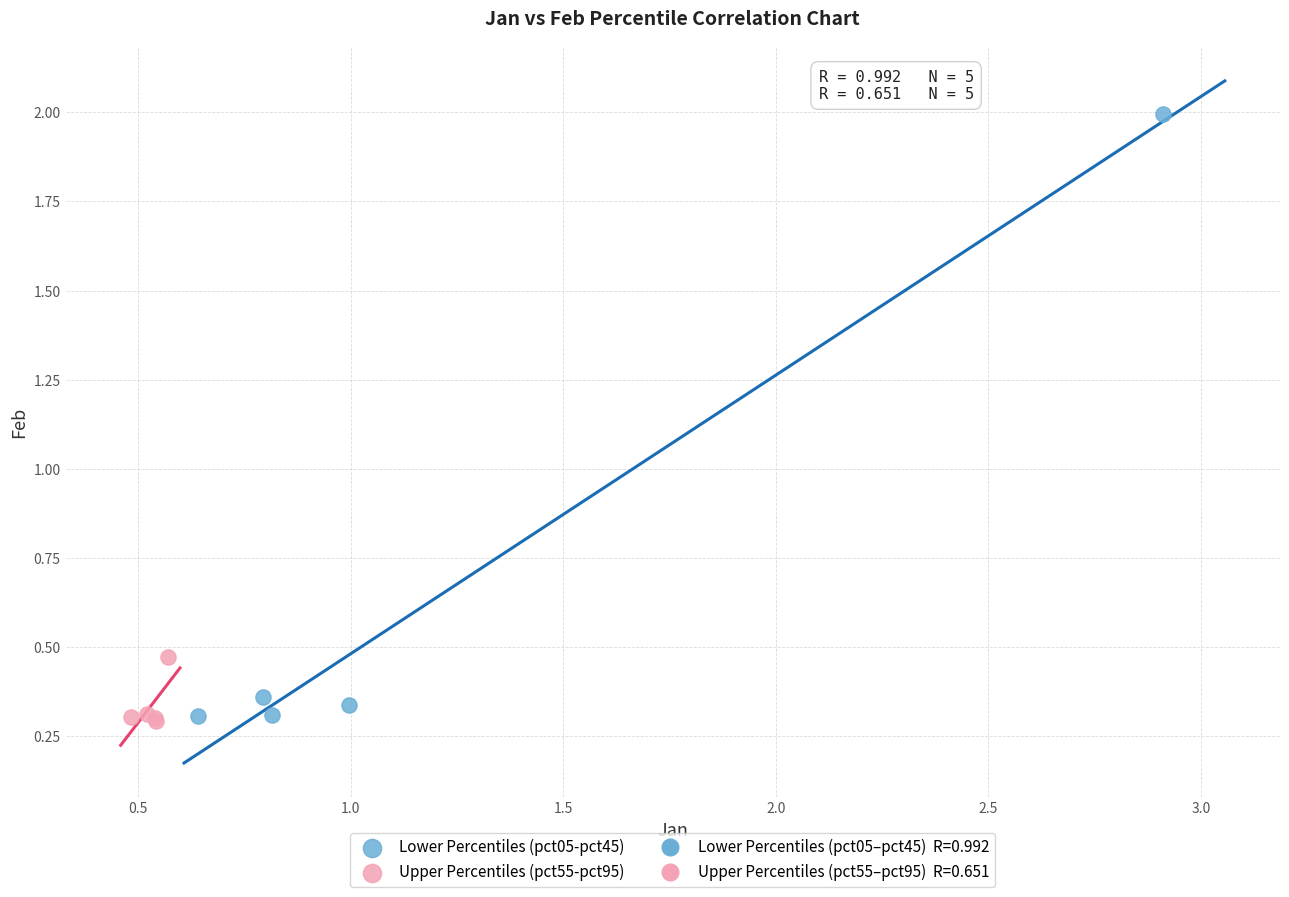

Which series has the widest spread of Y values?

Lower Percentiles (pct05-pct45)